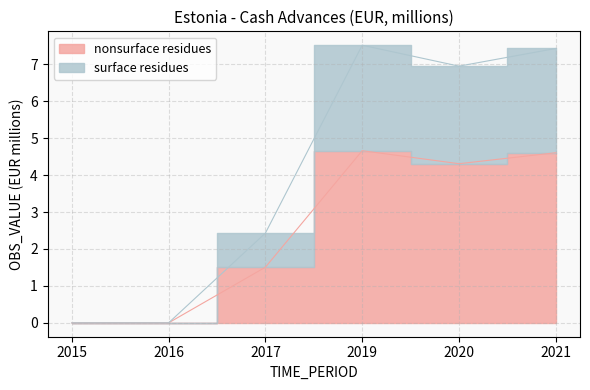

What is the difference between the second highest and minimum values in the nonsurface residues series?

4.6